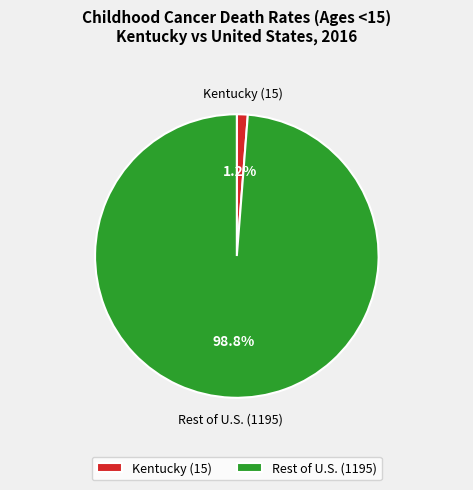

What percentage do Kentucky (15) and Rest of U.S. (1195) together represent?

100.0%